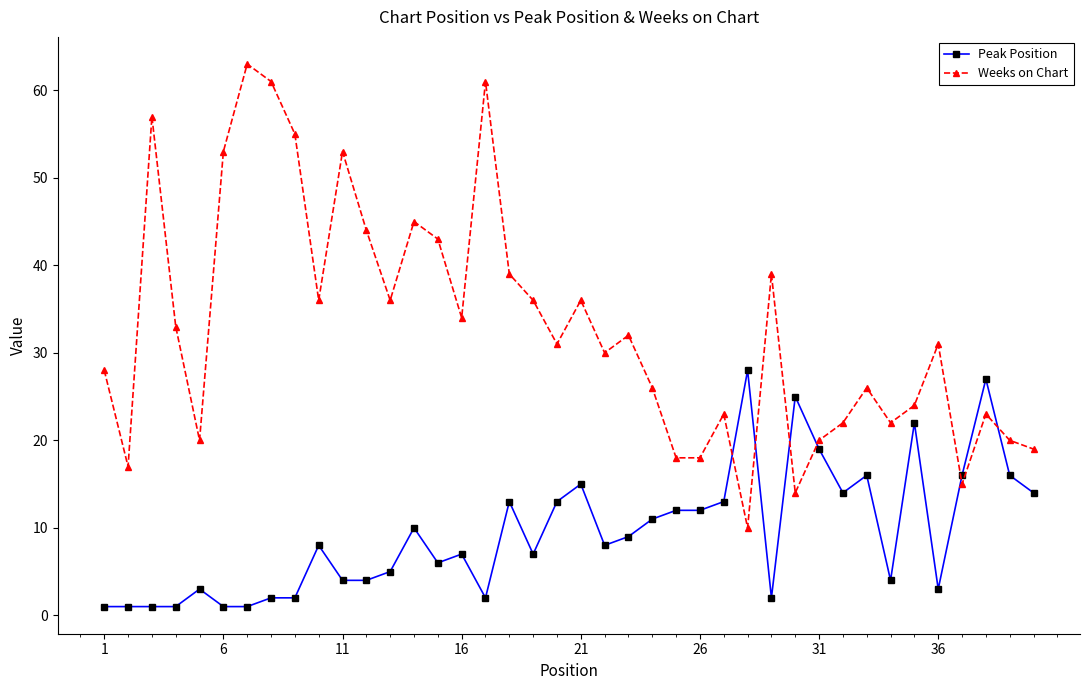

What is the greatest value displayed?

63